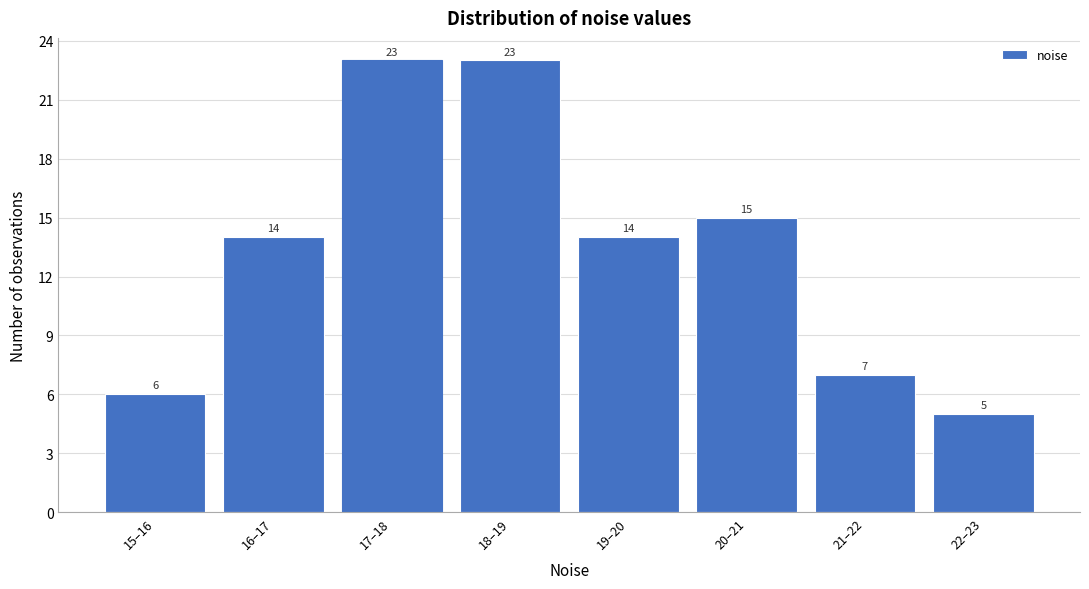

Reading right to left, list all the values displayed in this chart.

5	7	15	14	23	23	14	6